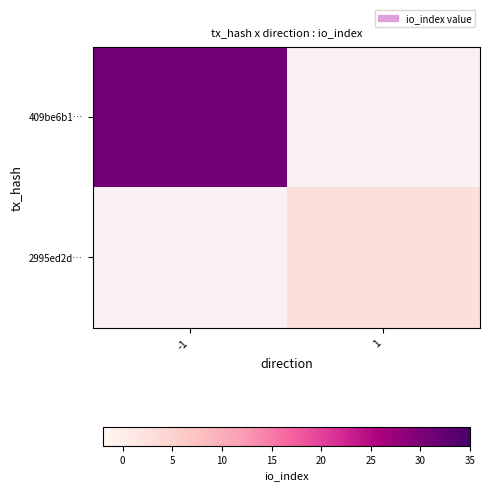

Which series has the widest spread of values?

409be6b1…